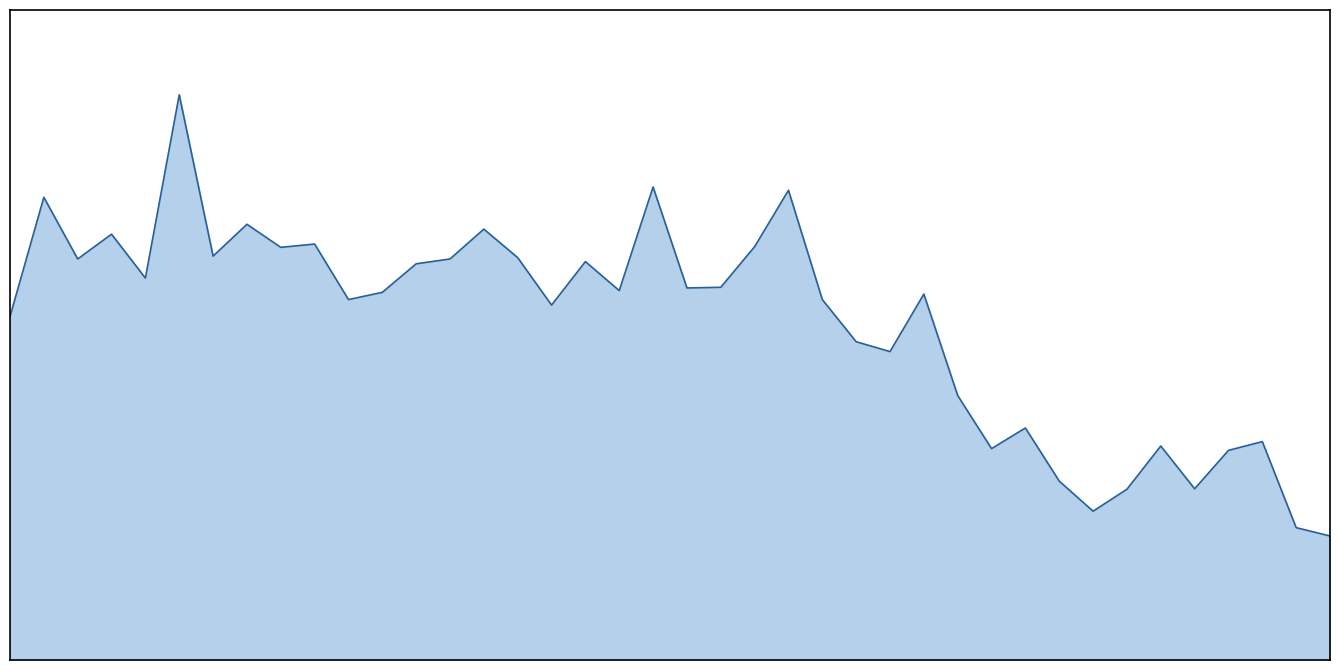

List the labels in order of value, largest first.

00:13, 00:50, 01:00, 00:03, 00:18, 00:35, 00:08, 00:23, 00:57, 00:20, 00:15, 00:37, 00:05, 00:33, 00:42, 00:30, 00:11, 00:55, 00:52, 00:45, 00:28, 01:34, 00:25, 01:02, 00:40, 00:00, 01:05, 01:31, 01:37, 01:44, 02:08, 02:00, 01:42, 02:06, 01:50, 02:03, 01:55, 01:52, 02:11, 02:13